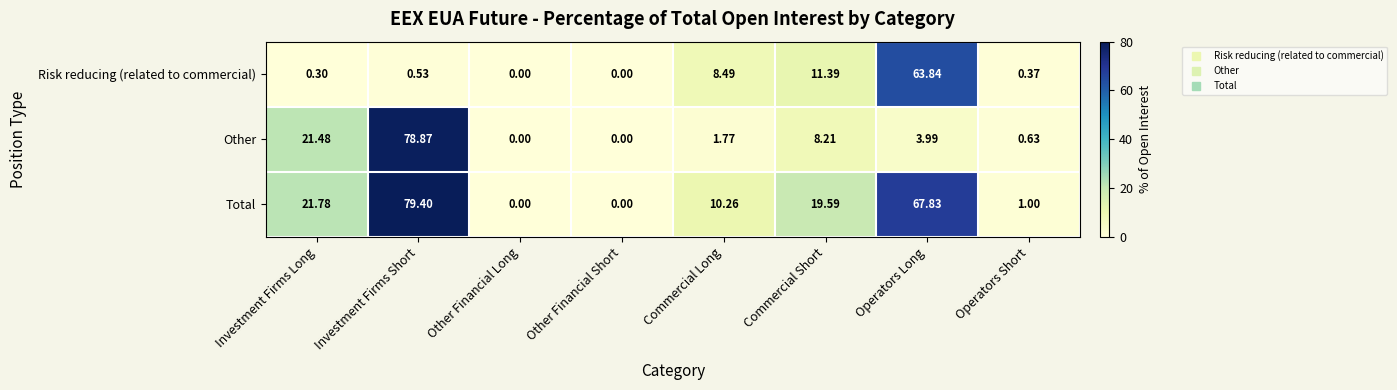

Which series has the largest total across all categories?

Total